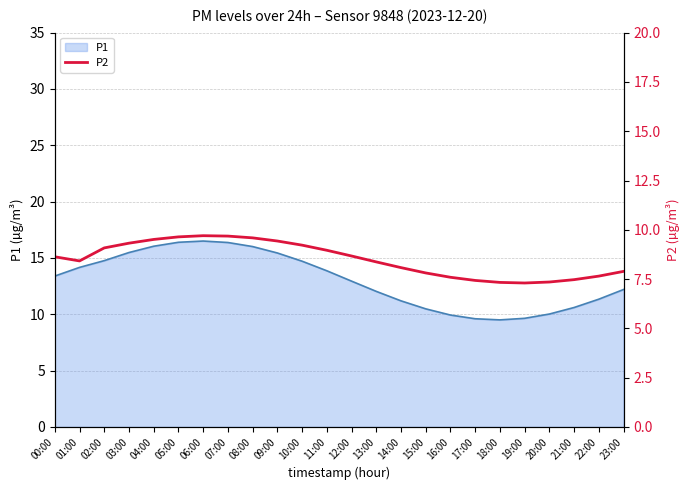

True or false: P1 has a value of 9.9 at 16:00.

True